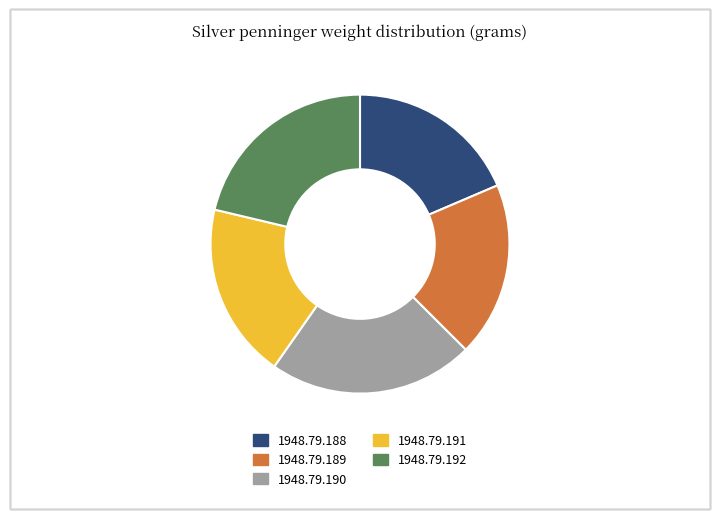

Which has a higher value, 1948.79.189 or 1948.79.190?

1948.79.190